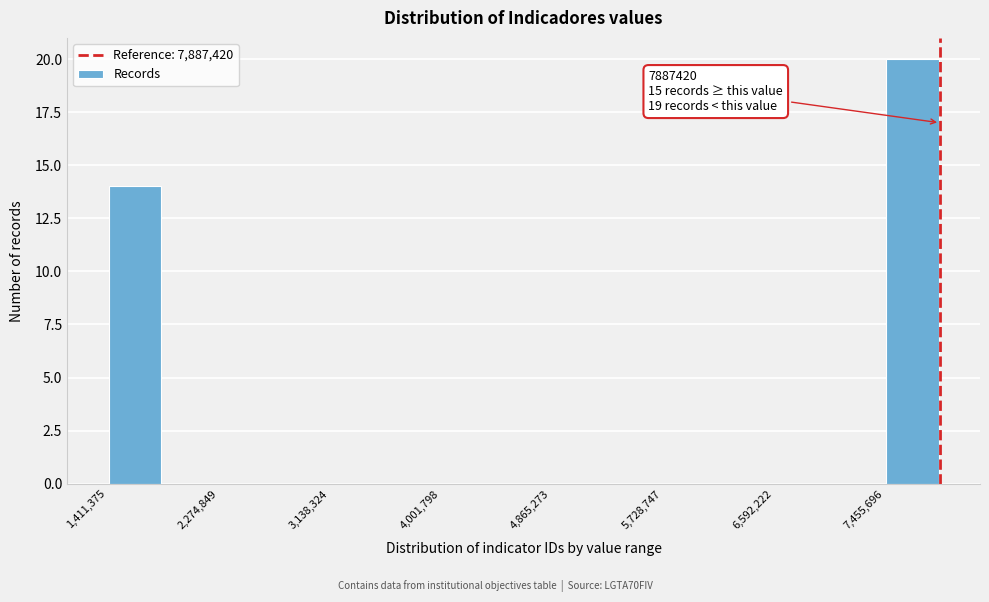

Which range on the x-axis has the tallest bar?

7500000 to 7900000